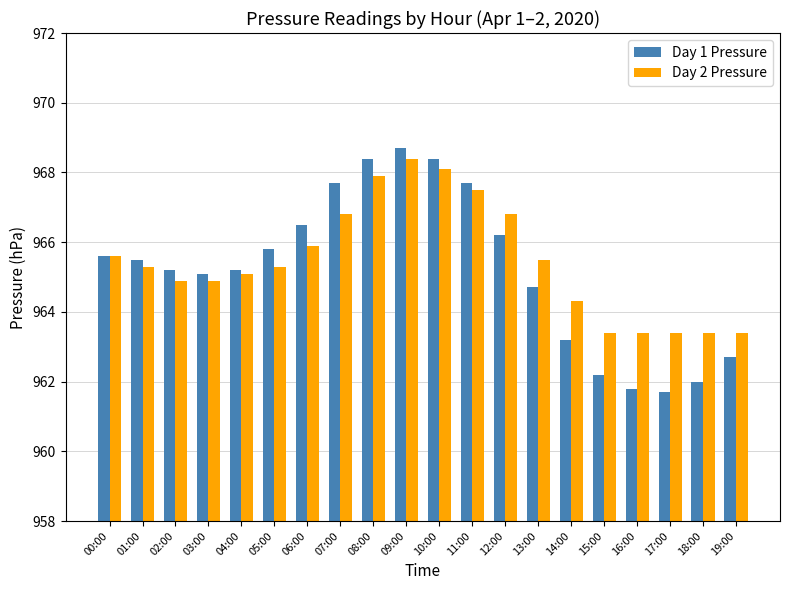

What are all the series names shown in the legend?

Day 1 Pressure, Day 2 Pressure